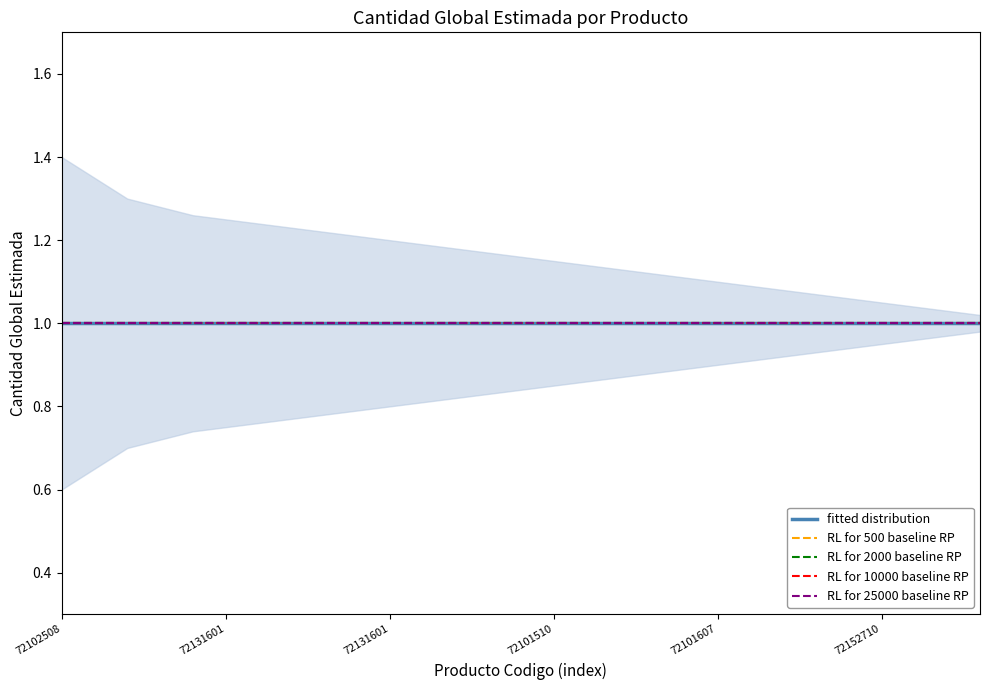

What is the total value across all series at 72131601?

3.0